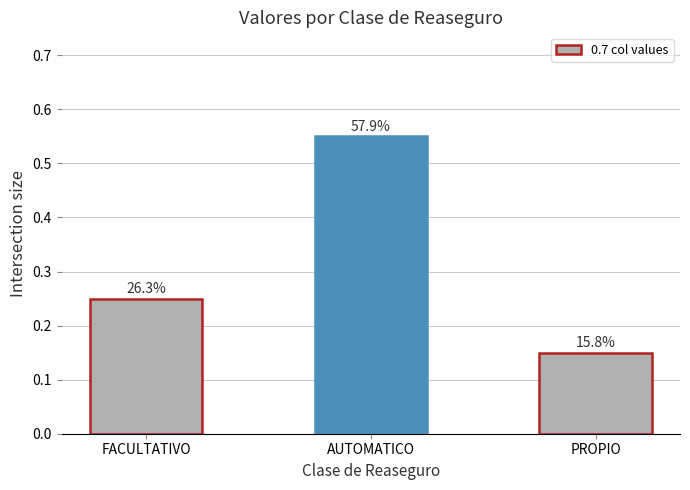

Reading left to right, extract all data points from this chart.

FACULTATIVO=0.2	AUTOMATICO=0.6	PROPIO=0.1